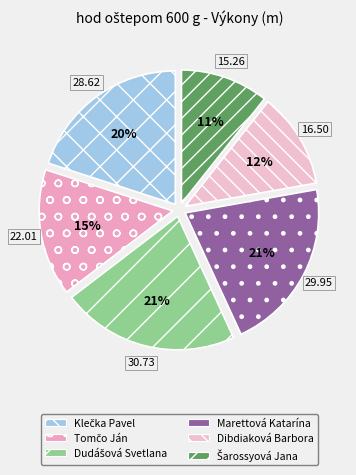

Count the number of slices in the pie.

6